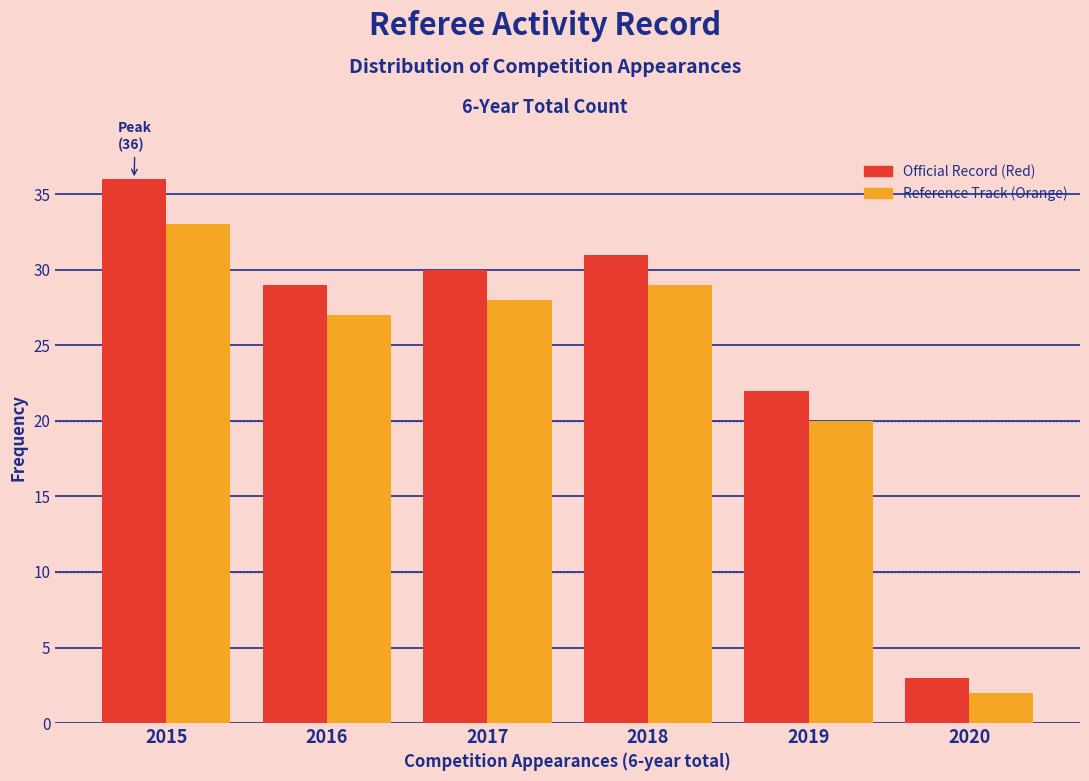

Which label corresponds to the smallest value in the chart?

2020